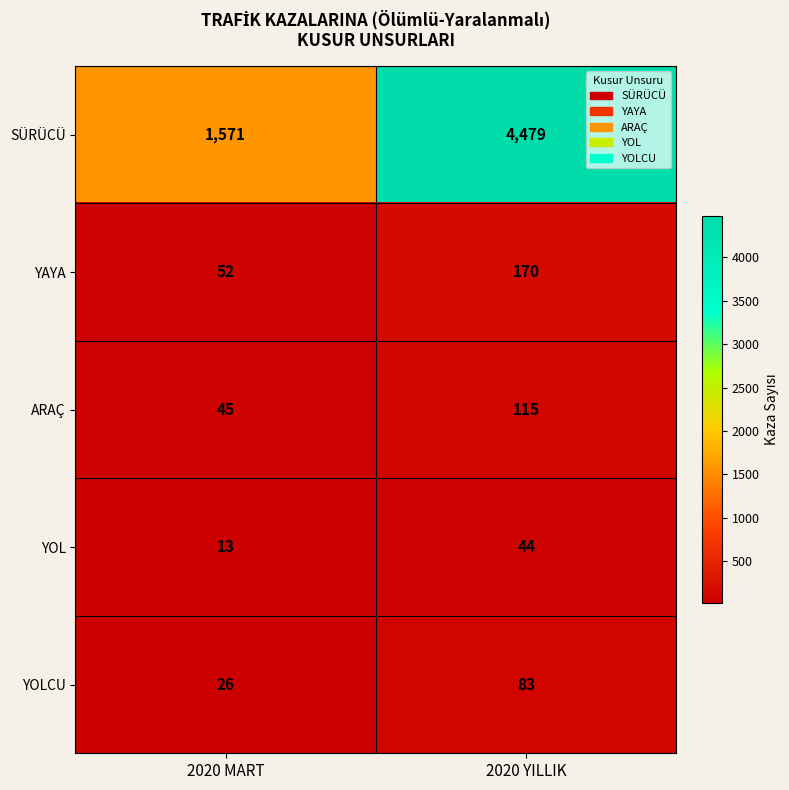

The value of YOLCU at 2020 YILLIK is 83. True or false?

True